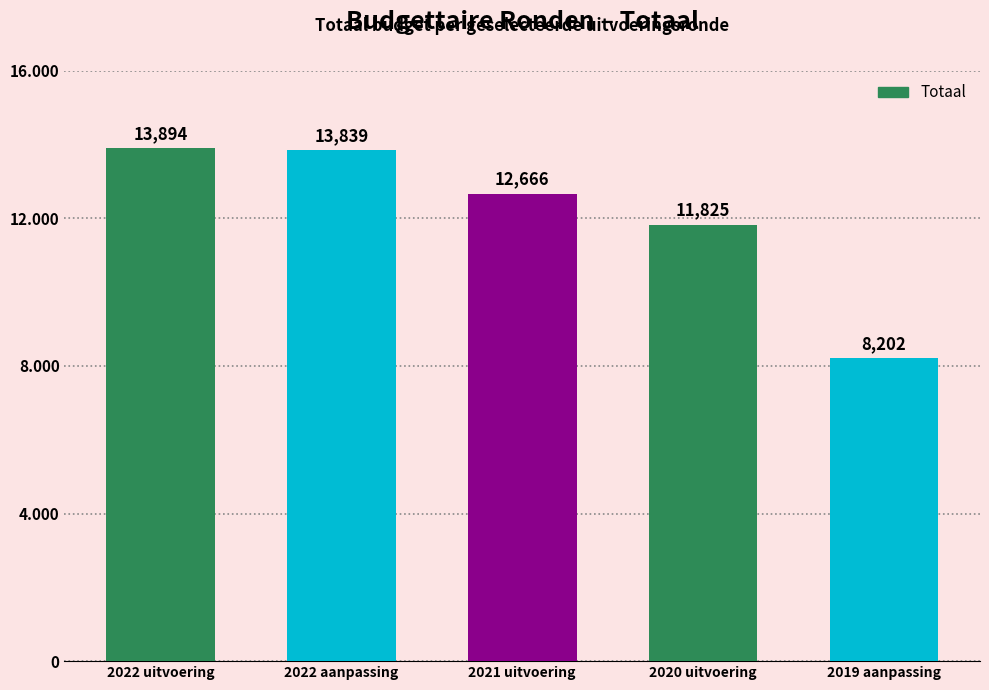

What is the difference between the maximum and minimum values?

5692